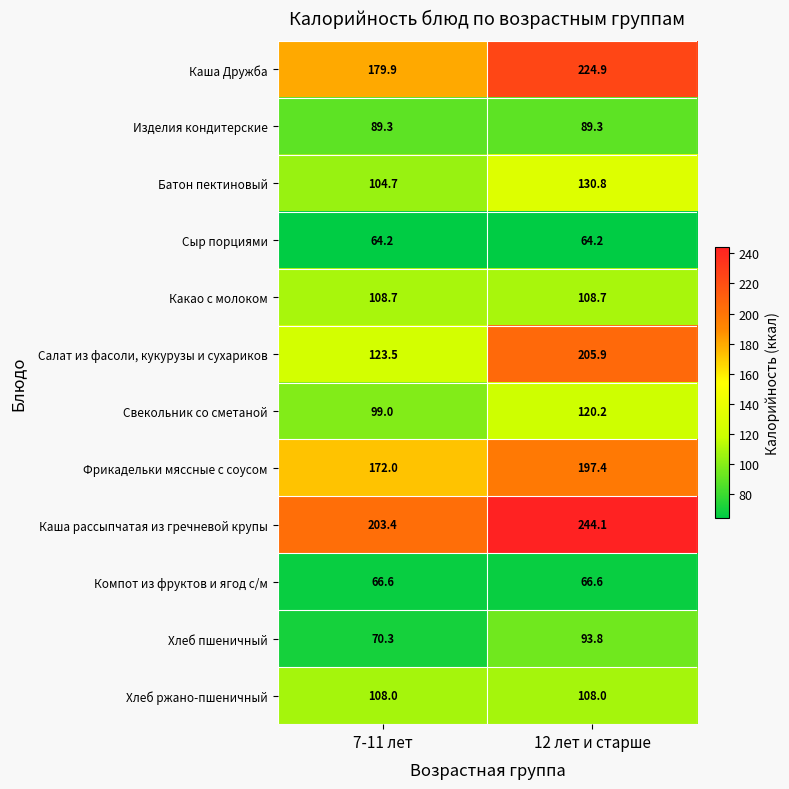

Is it true that Хлеб пшеничный equals 42.8 at 12 лет и старше?

False